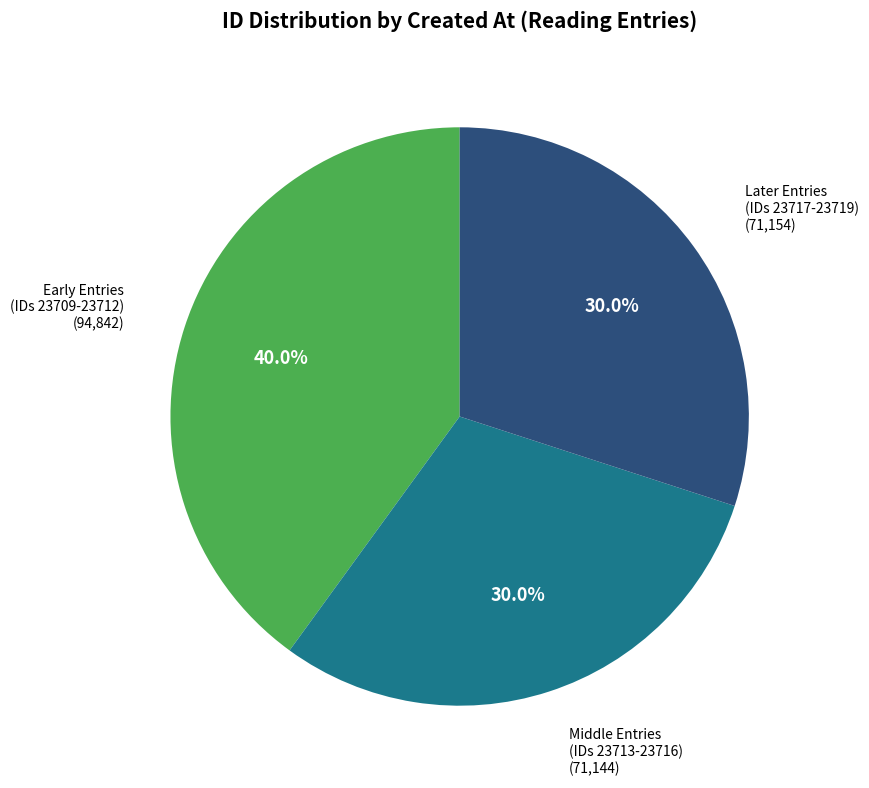

Is there any slice that represents more than half of the pie?

No